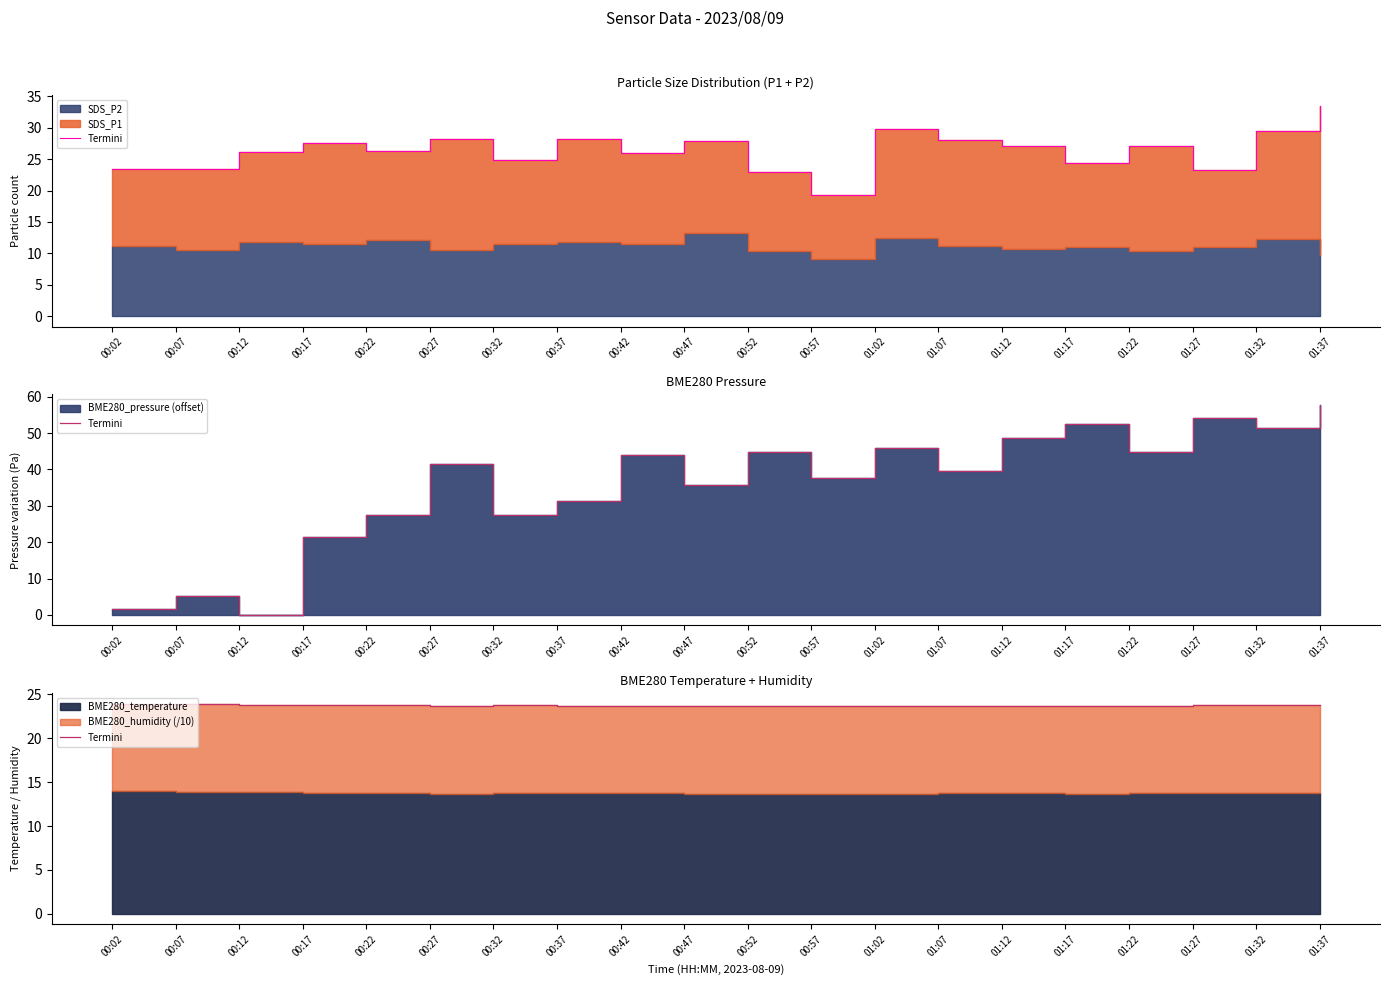

How many lines are shown in the chart?

1